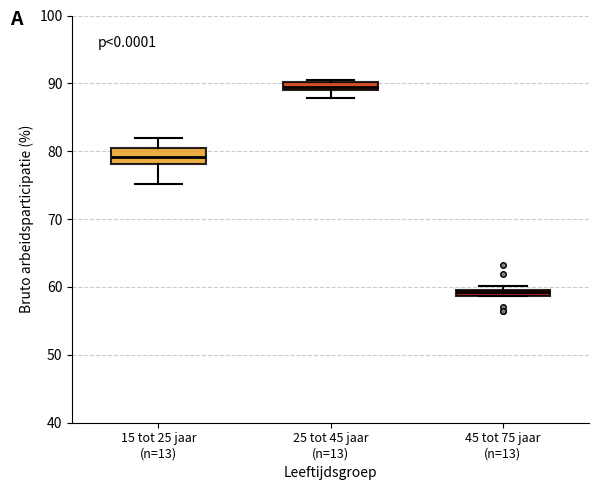

Which box is the tallest, from its lower edge to its upper edge?

15 tot 25 jaar (n=13)